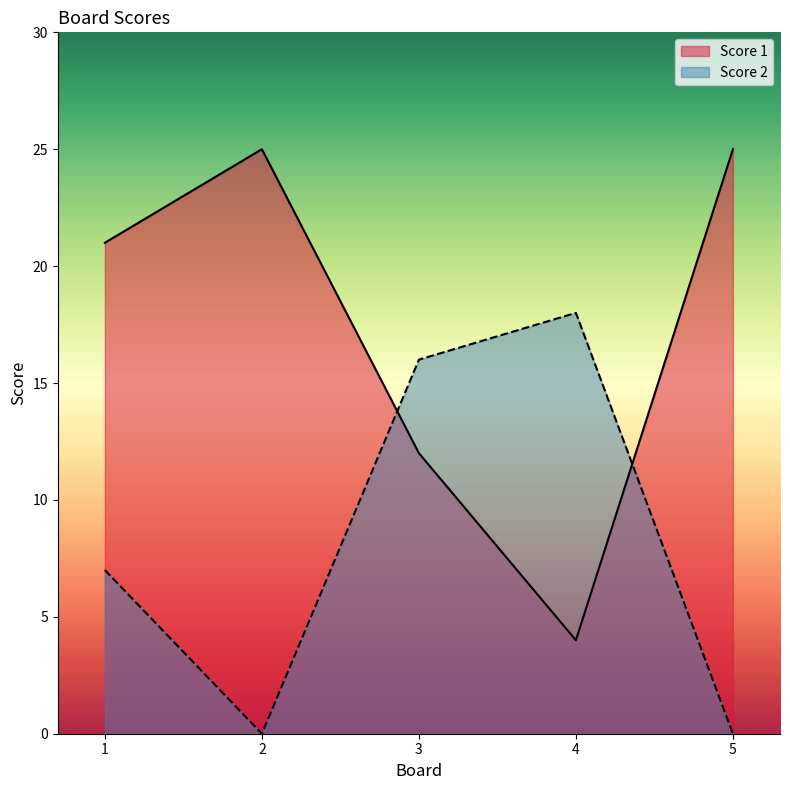

True or false: Score 1 and Score 2 cross at least once.

True